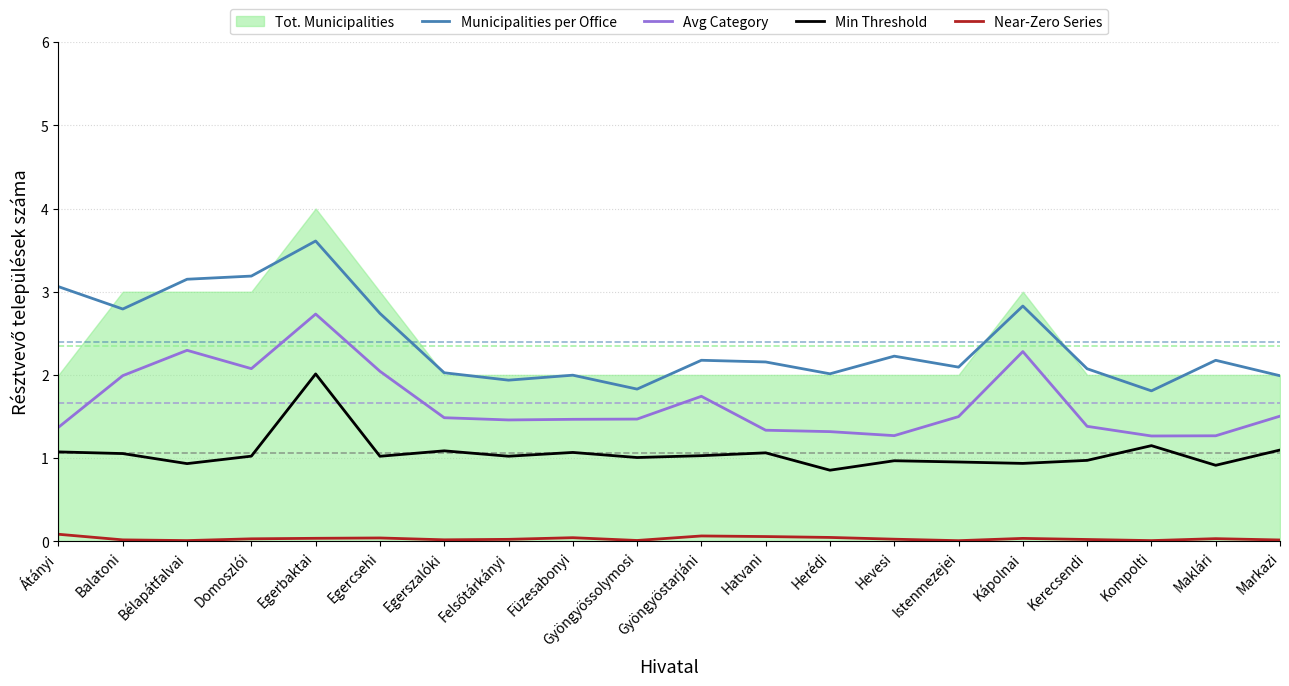

Which series has the largest total across all categories?

Municipalities per Office